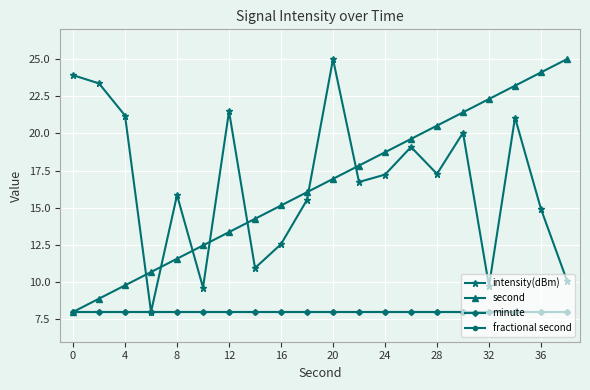

Does the chart have visible grid lines?

Yes